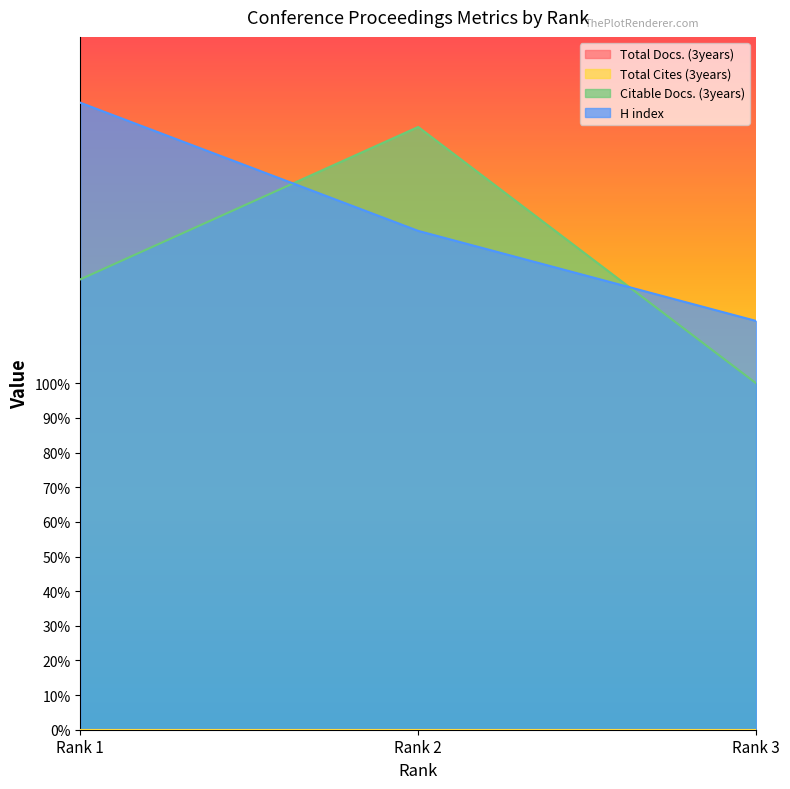

What is the value of the H index point at the 1st from the left?

181